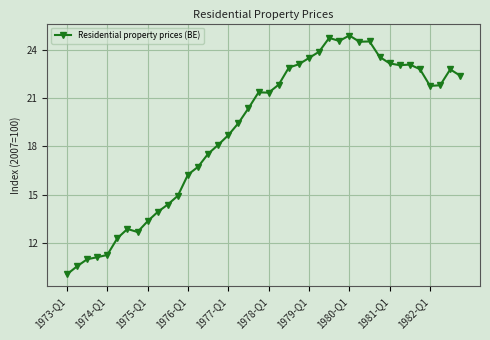

What is the average value?

19.0